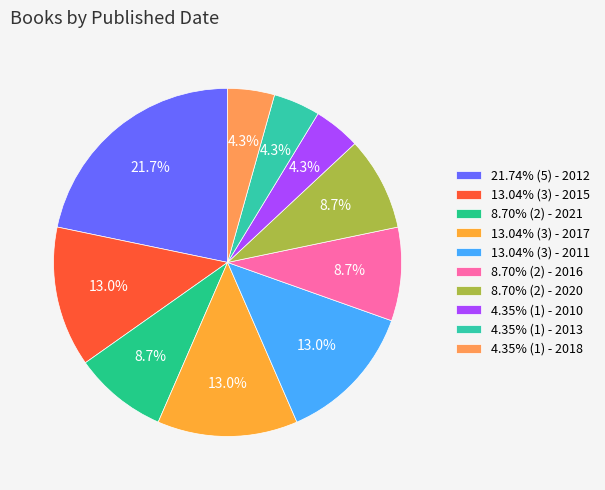

Count the number of slices in the pie.

10